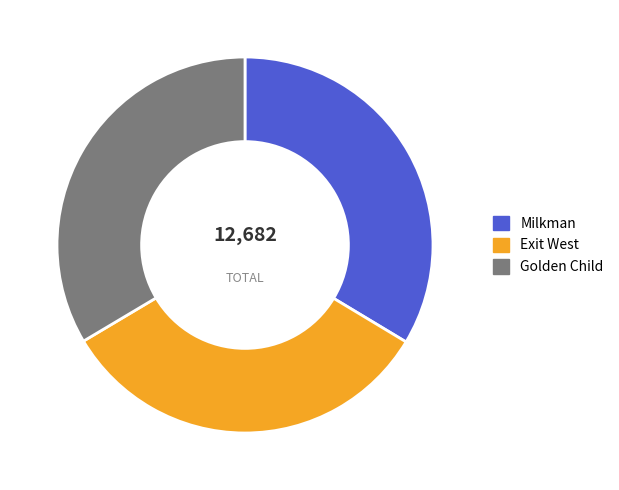

What is the smallest slice in the pie chart?

Exit West